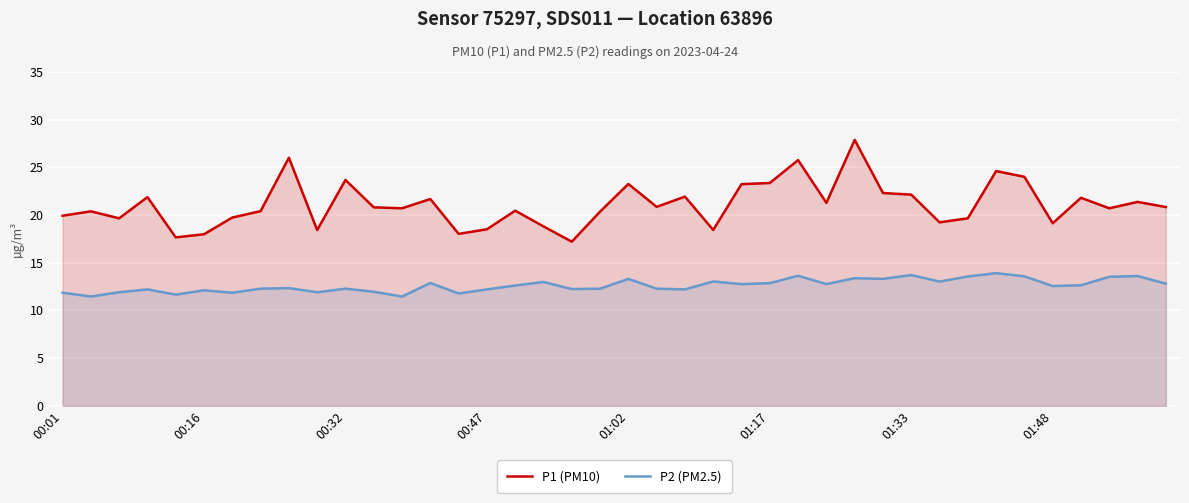

Which series has the largest range (max minus min)?

P1 (PM10)